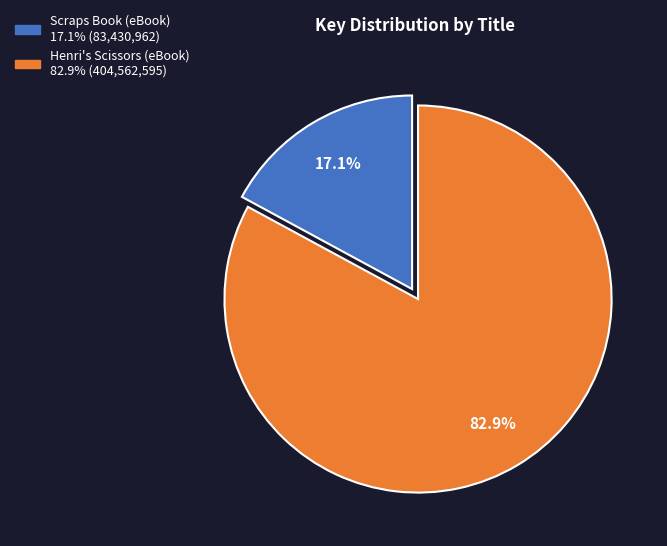

Which category accounts for the majority?

Henri's Scissors (eBook)